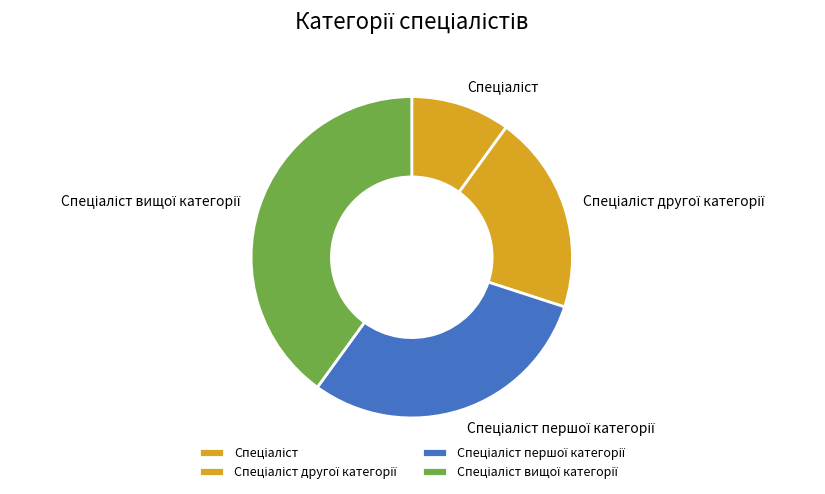

Is there a majority slice in this chart?

No